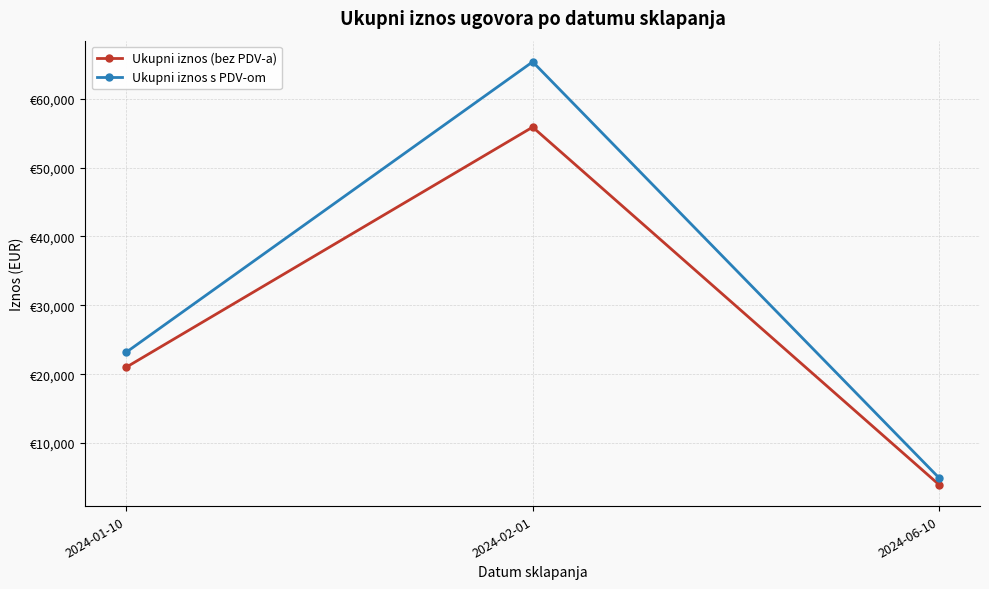

What are all the series names shown in the legend?

Ukupni iznos (bez PDV-a), Ukupni iznos s PDV-om